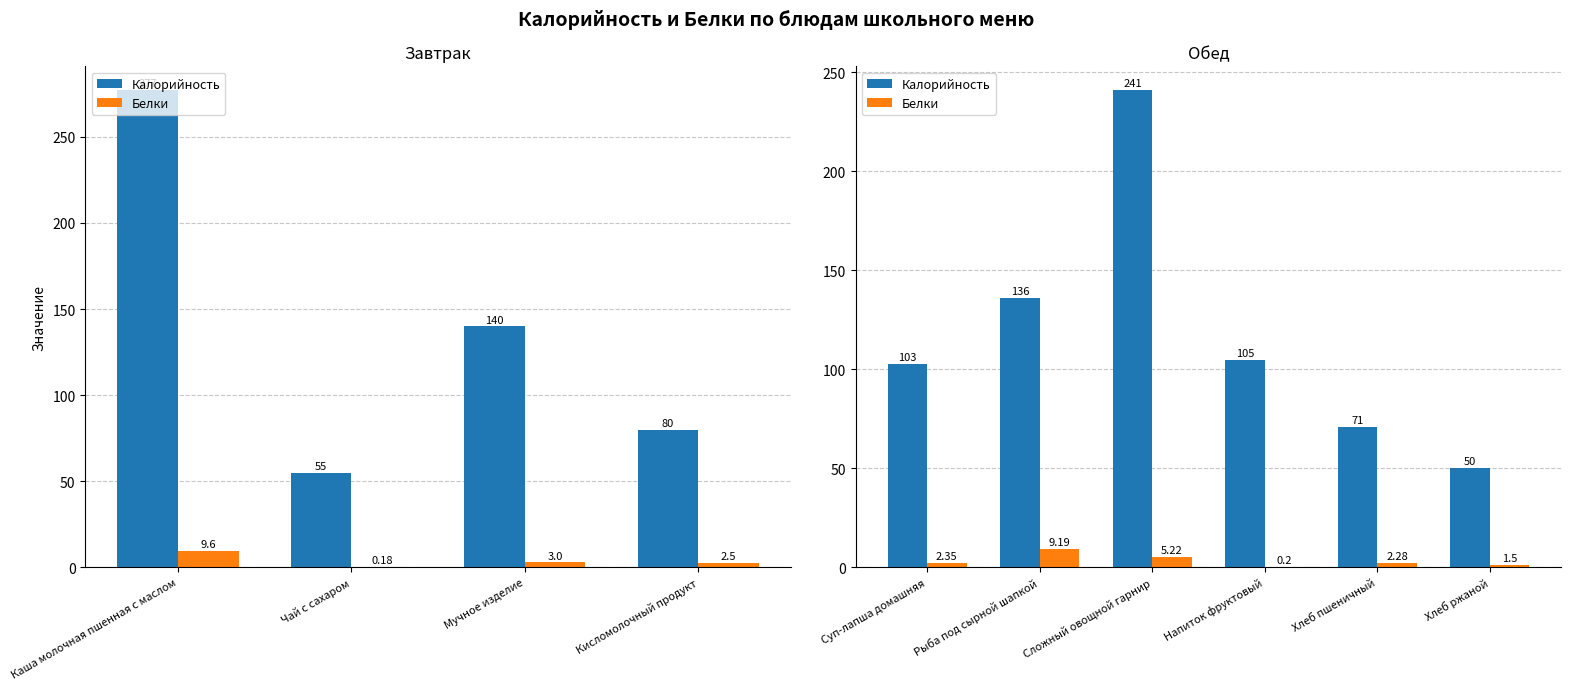

What are all the series names shown in the legend?

Калорийность, Белки